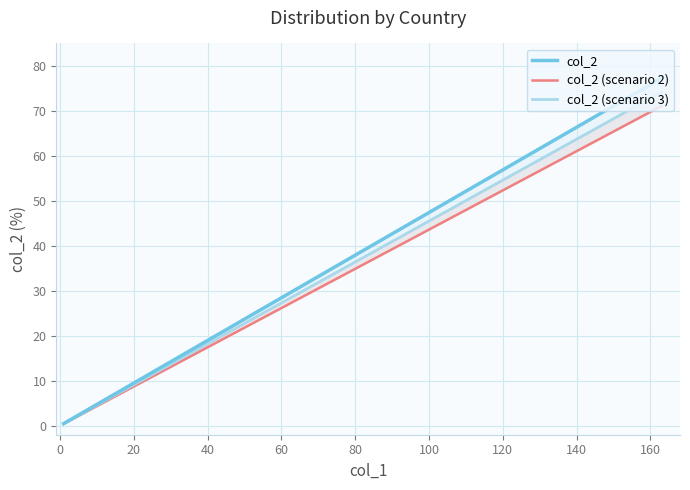

Is the value of col_2 (scenario 3) at 160 greater than the value of col_2 at 100?

Yes